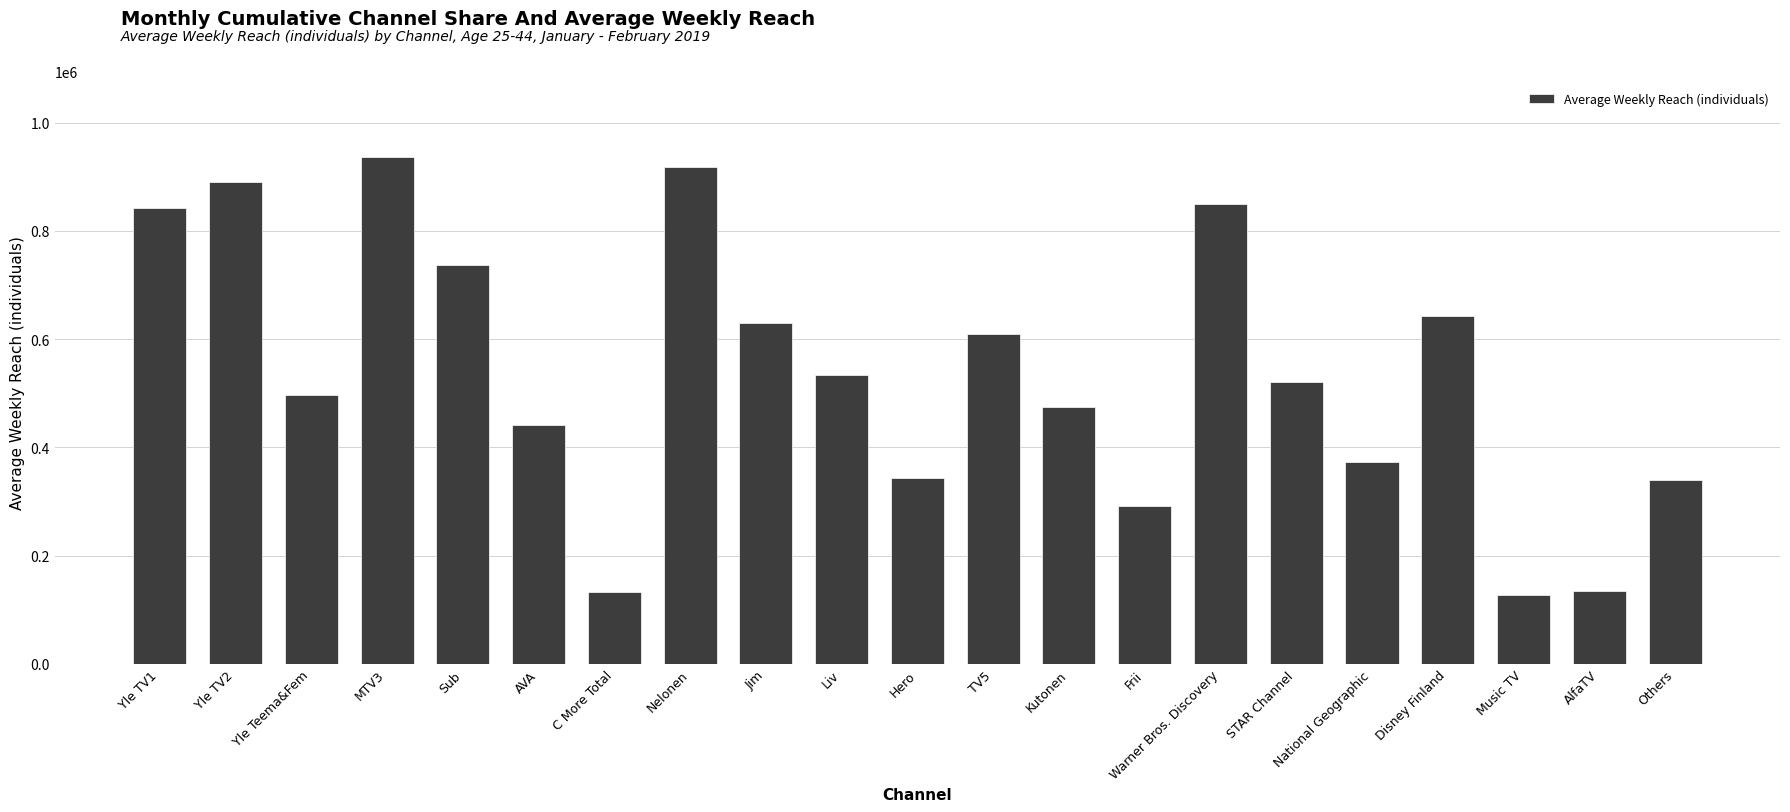

True or false: the data shows 850000 at Warner Bros. Discovery.

True